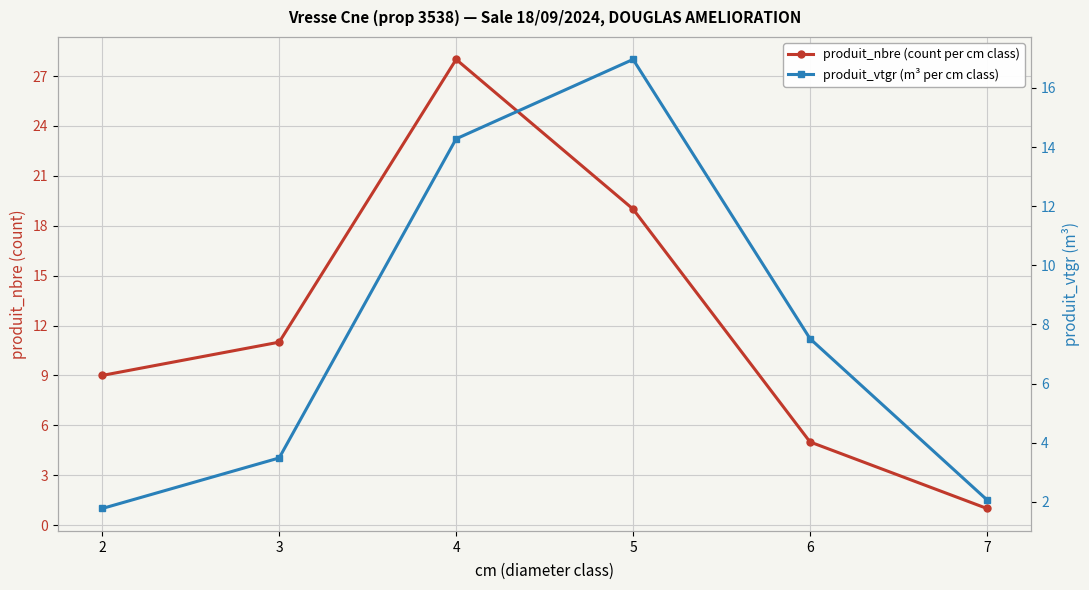

Reading left to right, what are all the values shown in this chart?

produit_nbre (count per cm class): 2=9.0	3=11.0	4=28.0	5=19.0	6=5.0	7=1.0
produit_vtgr (m³ per cm class): 2=1.8	3=3.5	4=14.3	5=17.0	6=7.5	7=2.1